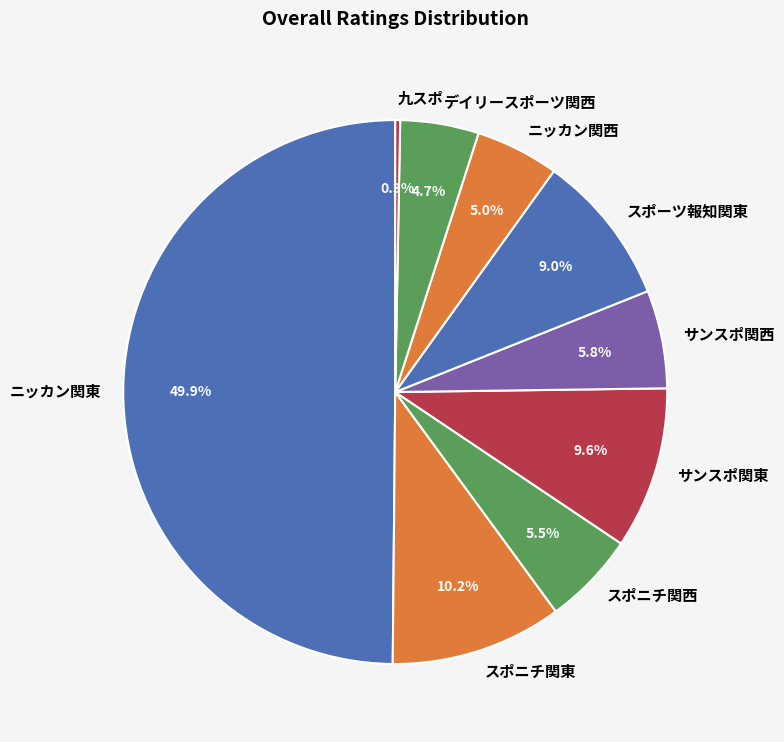

Which slice is the largest?

ニッカン関東